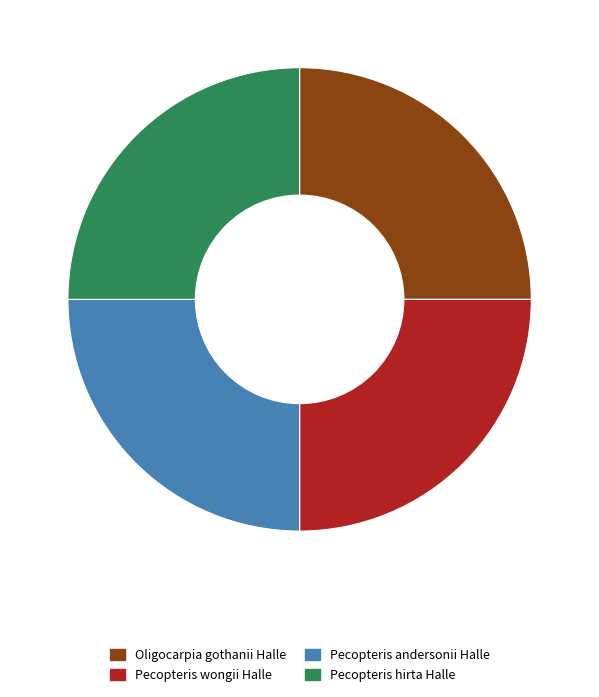

Is there a majority slice in this chart?

No